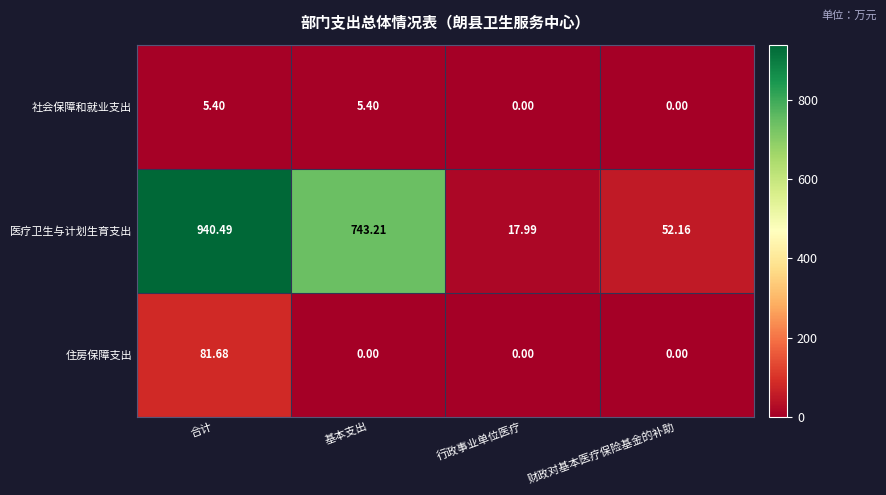

Rank the series by their maximum value, from highest to lowest.

医疗卫生与计划生育支出, 住房保障支出, 社会保障和就业支出